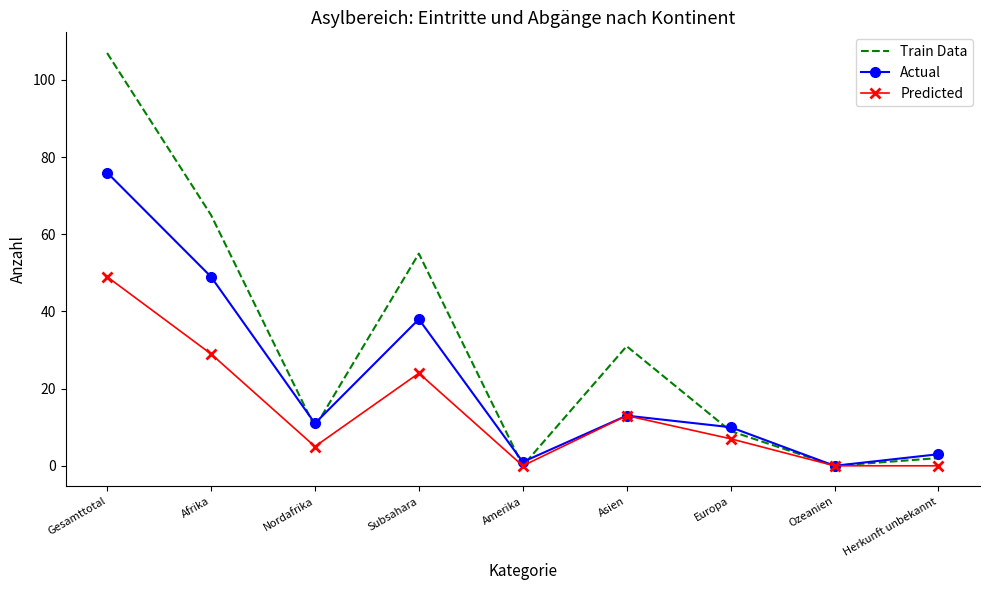

Which series has the largest range (max minus min)?

Train Data